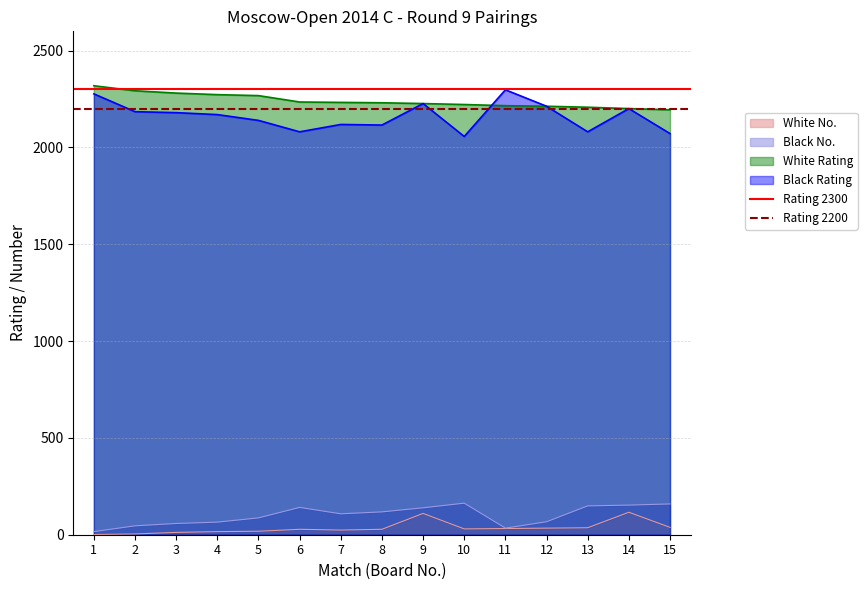

What is the value of the Rating 2200 point at the 1st from the left?

2200